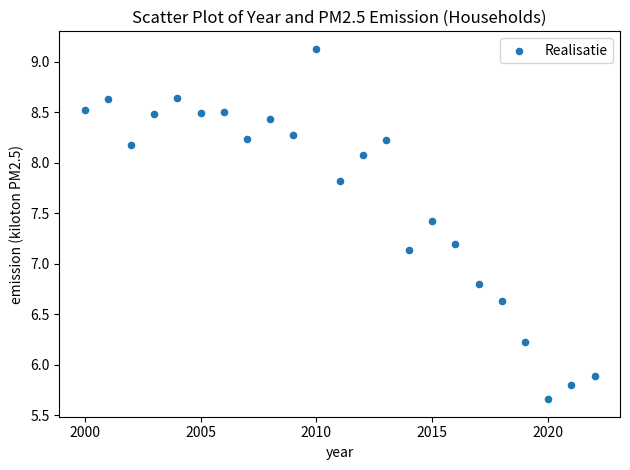

What Y value in the scatter plot is closest to 7?

7.1